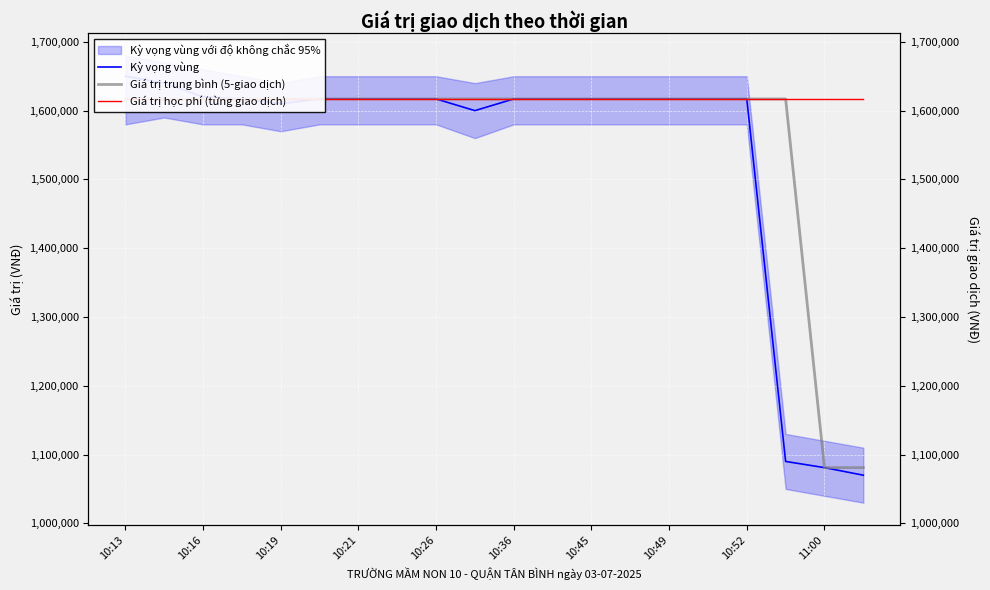

How many categories are shown in the chart?

20